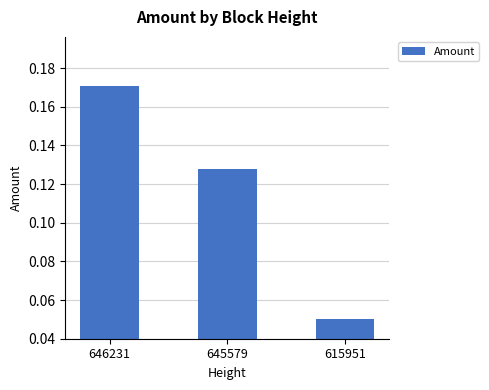

Between 645579 and 615951, which is larger?

645579